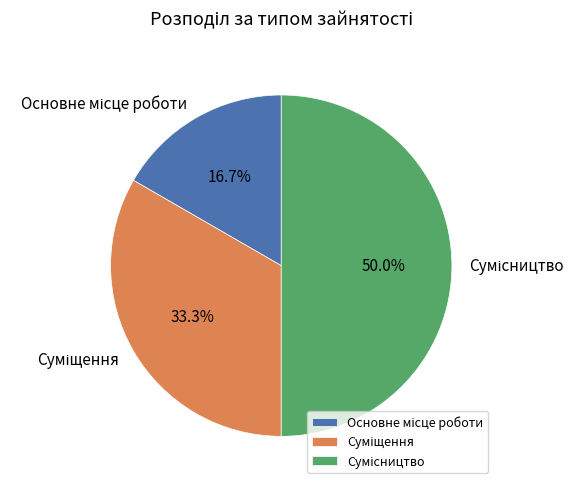

Is it true that Основне місце роботи is 29% of the pie?

False